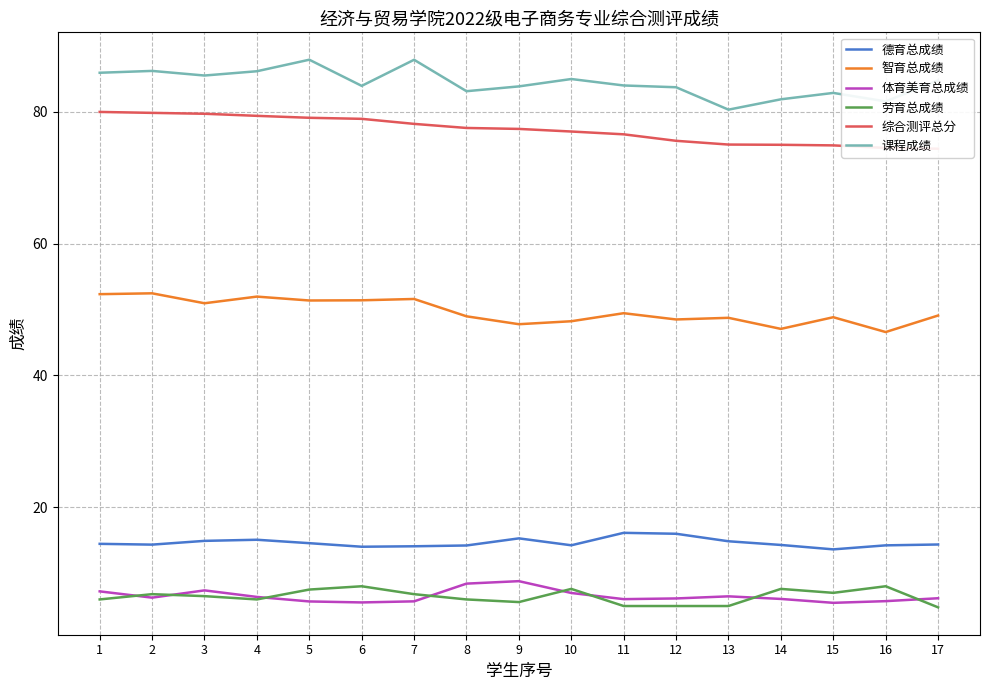

How many interior local peaks does the 劳育总成绩 series have?

5